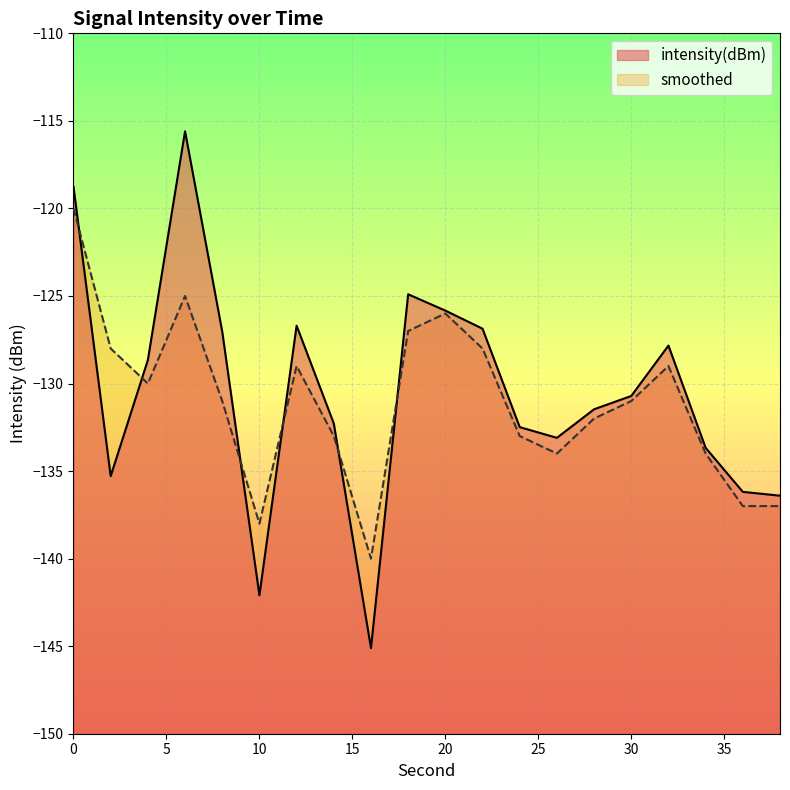

Which series ends up on top after the final intersection of intensity(dBm) and smoothed?

intensity(dBm)